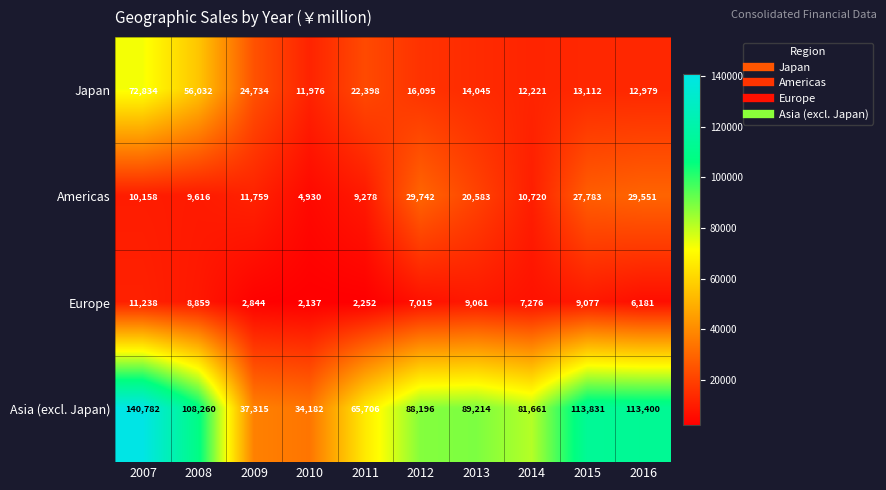

Rank the series by their maximum value, from lowest to highest.

Europe, Americas, Japan, Asia (excl. Japan)